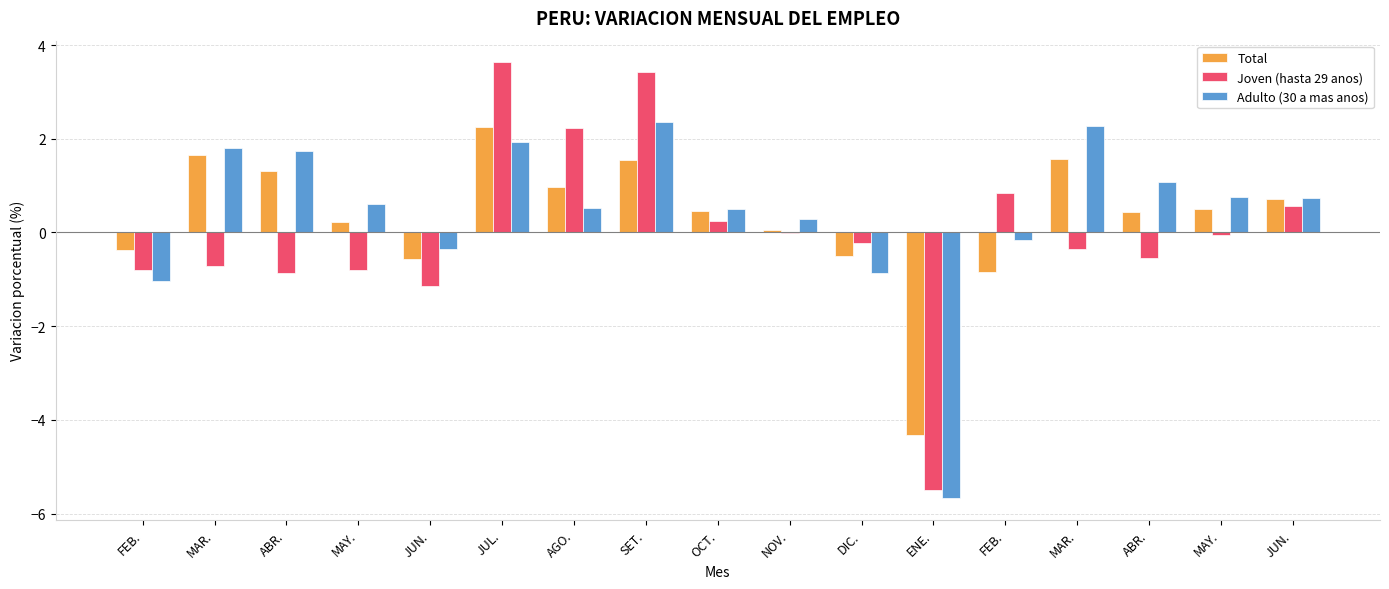

Rank the categories by Adulto (30 a mas anos) value from lowest to highest.

ENE., FEB., DIC., JUN., FEB., NOV., OCT., AGO., MAY., JUN., MAY., ABR., ABR., MAR., JUL., MAR., SET.